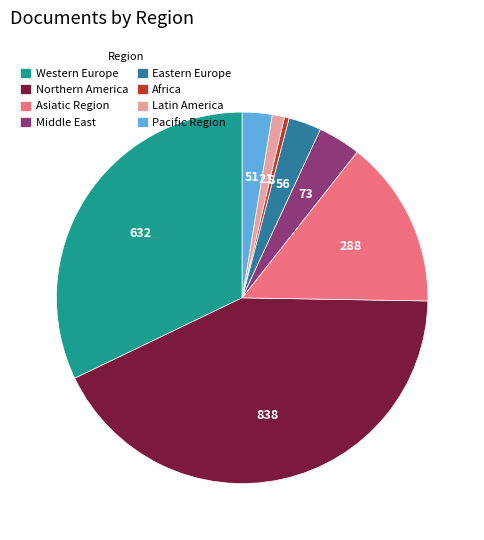

True or false: Northern America accounts for 57% of the total.

False